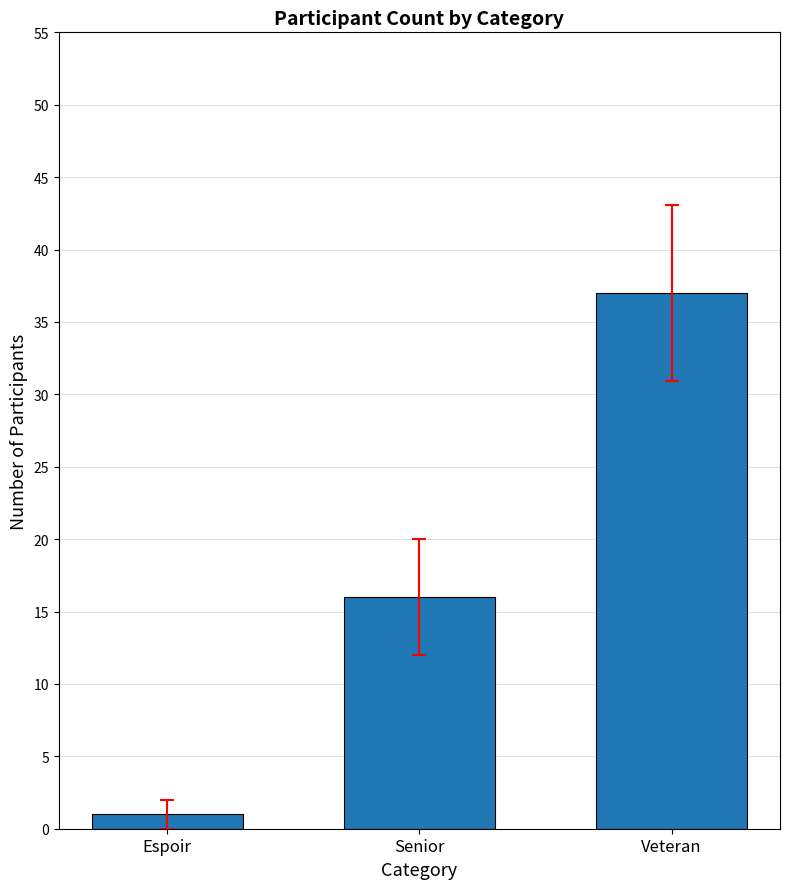

The value at Senior is 16. True or false?

True